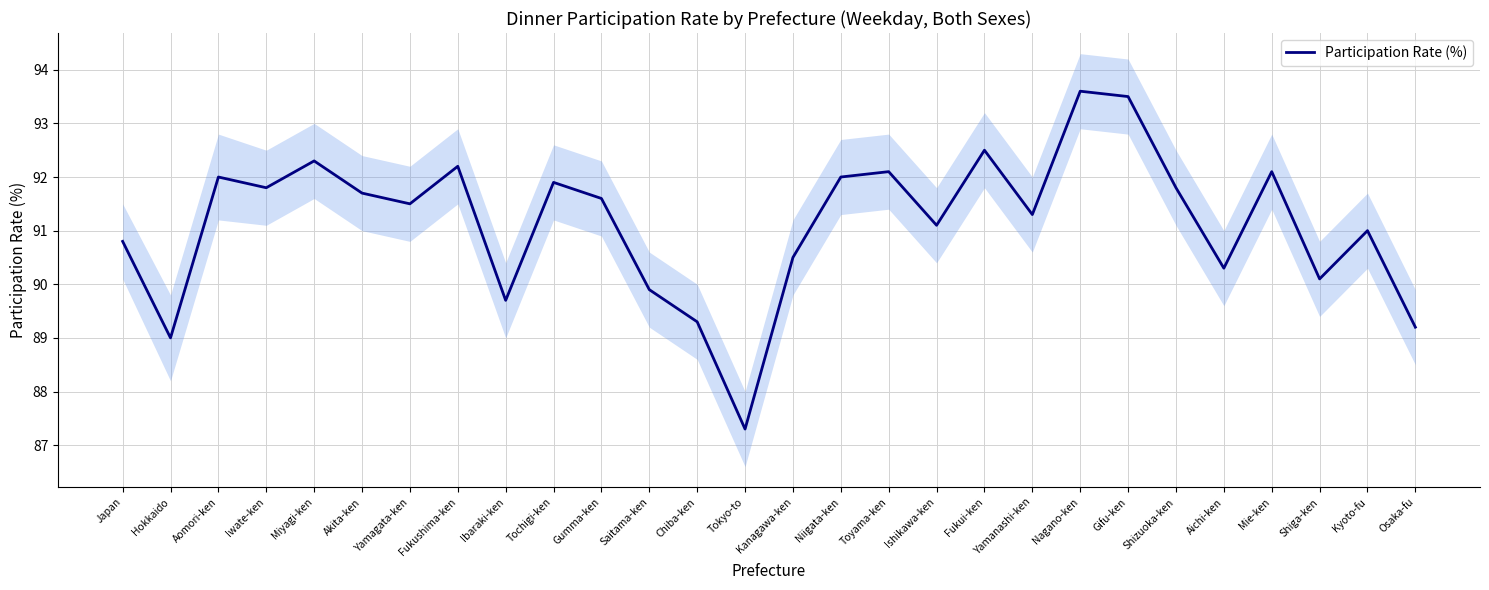

How many distinct data groups are displayed?

1